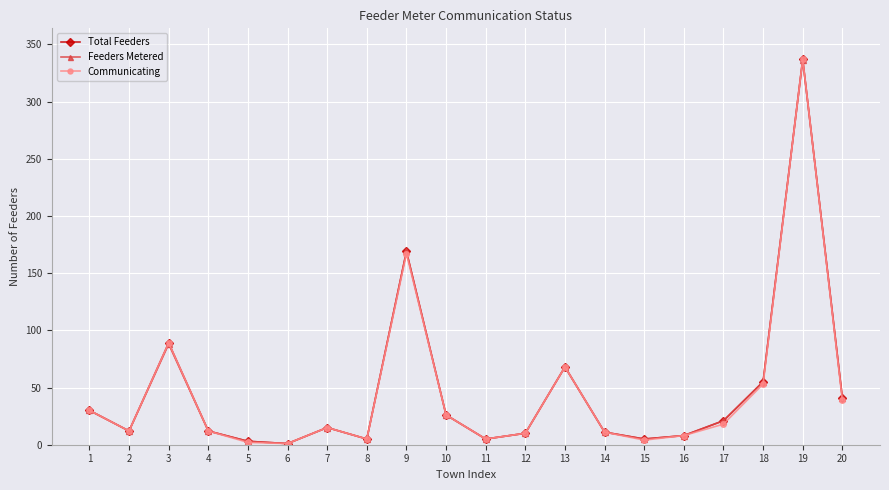

What is the maximum value shown in the chart?

337